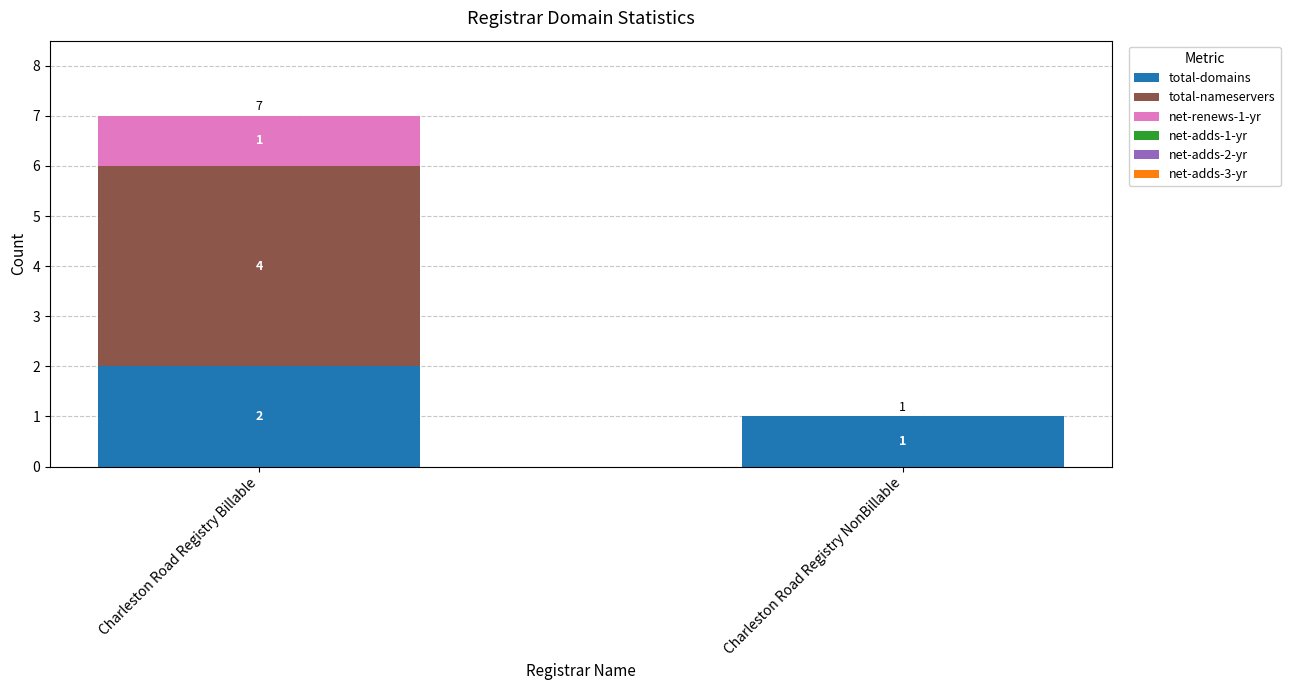

Which category has the highest value in the total-domains series?

Charleston Road Registry Billable